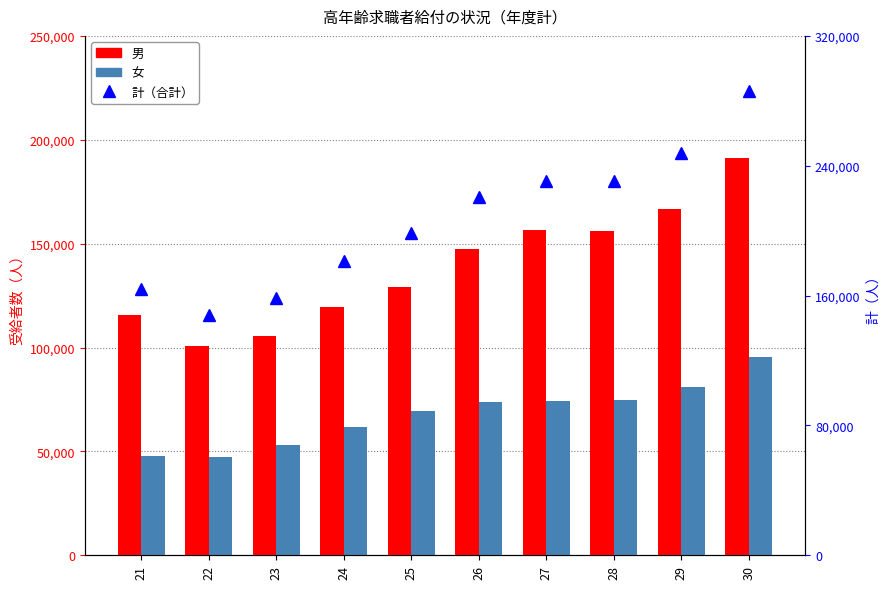

What is the lowest value of the 女 series?

47091